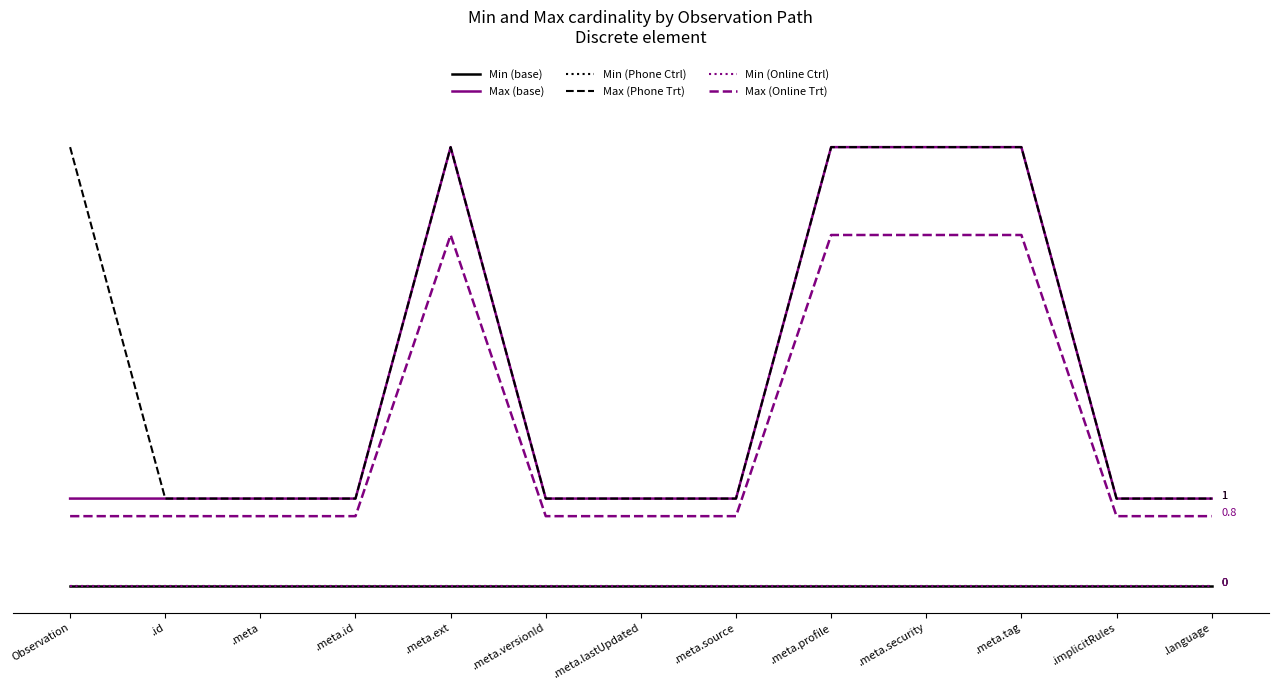

Reading right to left, what are all the values shown in this chart?

Min (base): 0.0	0.0	0.0	0.0	0.0	0.0	0.0	0.0	0.0	0.0	0.0	0.0	0.0
Max (base): 1.0	1.0	5.0	5.0	5.0	1.0	1.0	1.0	5.0	1.0	1.0	1.0	1.0
Min (Phone Ctrl): 0.0	0.0	0.0	0.0	0.0	0.0	0.0	0.0	0.0	0.0	0.0	0.0	0.0
Max (Phone Trt): 1.0	1.0	5.0	5.0	5.0	1.0	1.0	1.0	5.0	1.0	1.0	1.0	5.0
Min (Online Ctrl): 0.0	0.0	0.0	0.0	0.0	0.0	0.0	0.0	0.0	0.0	0.0	0.0	0.0
Max (Online Trt): 0.8	0.8	4.0	4.0	4.0	0.8	0.8	0.8	4.0	0.8	0.8	0.8	0.8